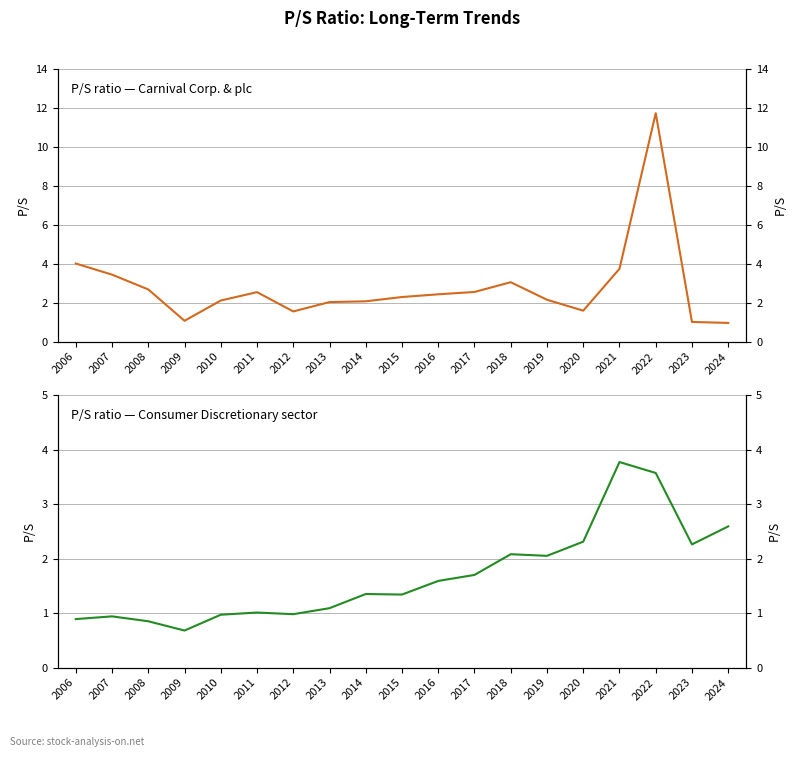

What is the difference between the maximum and minimum values in the Carnival Corp. & plc series?

10.8